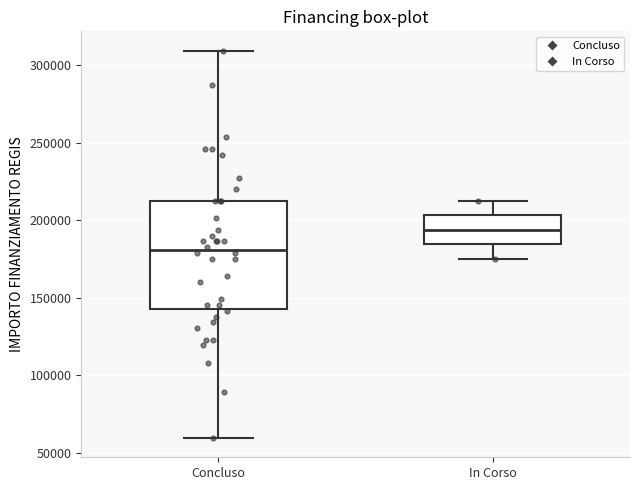

Which box has the highest median line?

In Corso